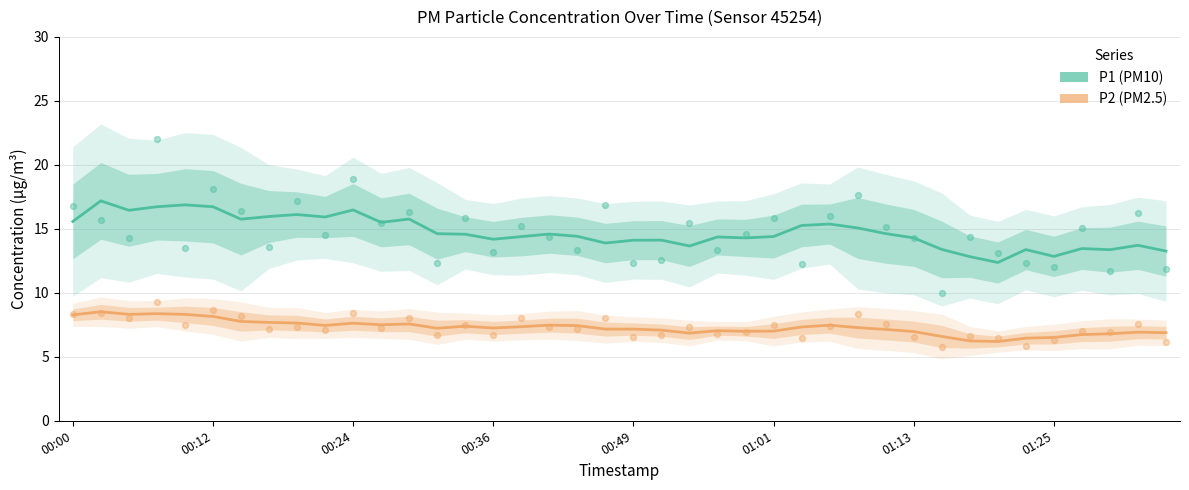

Which series has the largest total across all categories?

P1